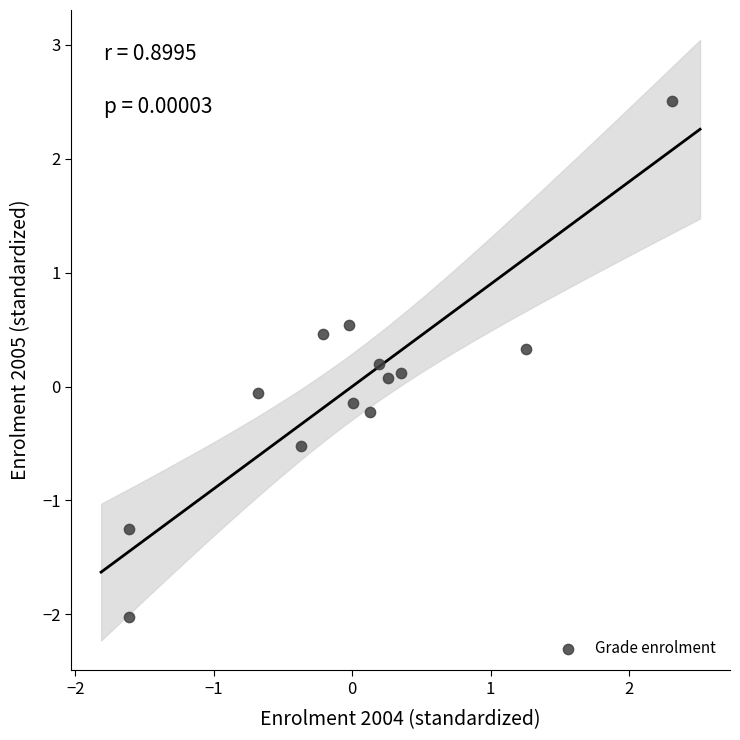

What is the range of Y values (max minus min)?

4.5